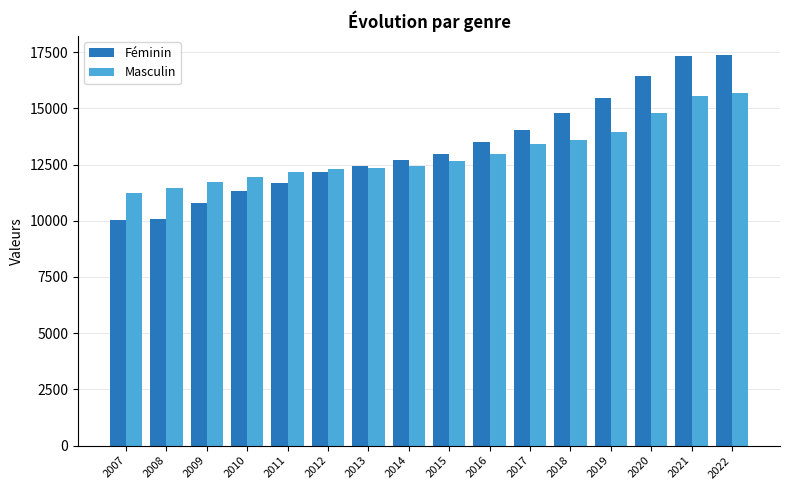

What is the value of the Féminin bar at the 8th from the left?

12712